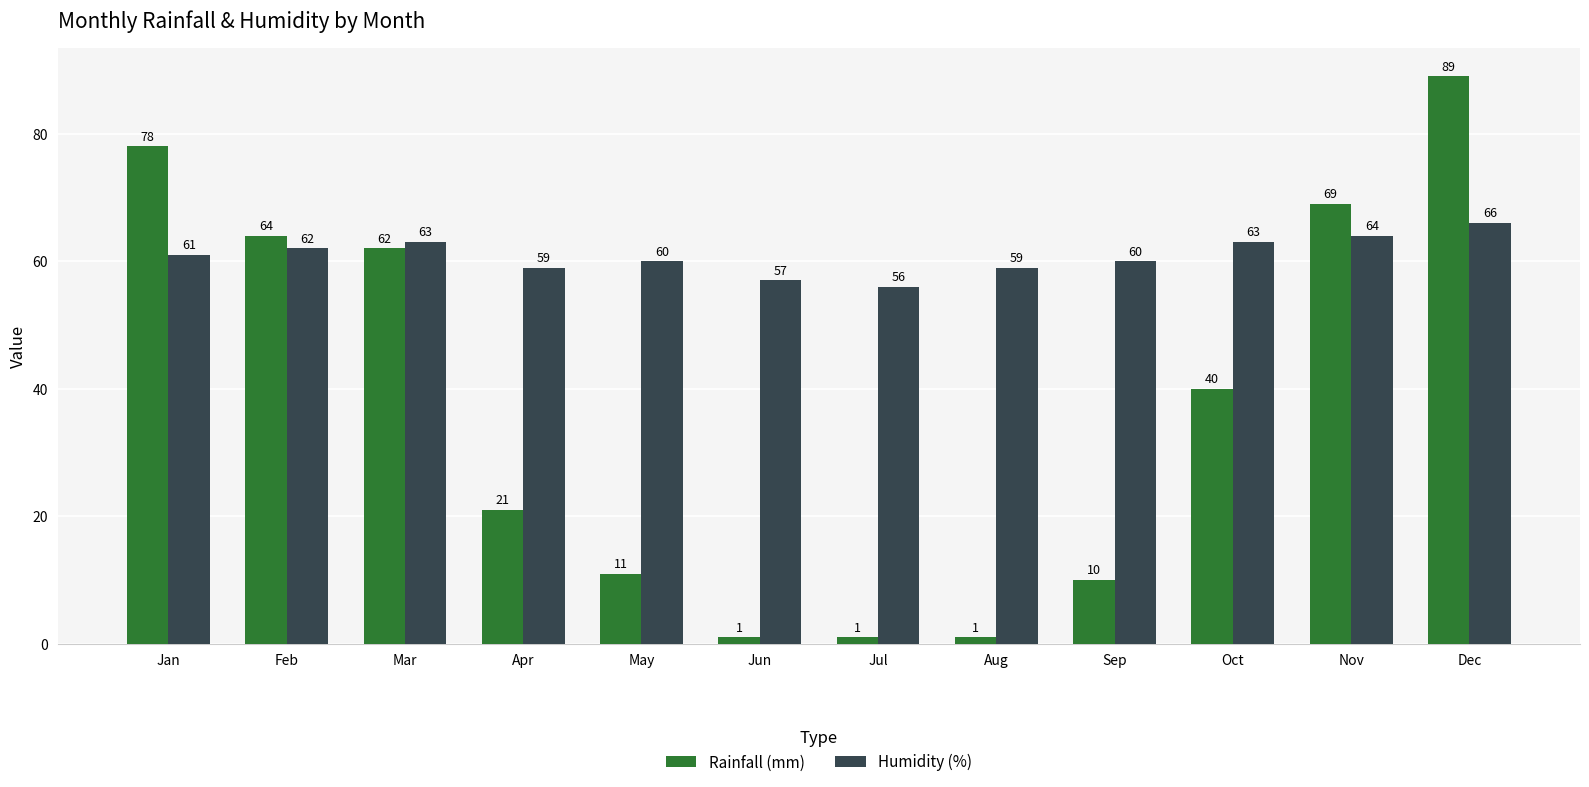

What is the sum of the Rainfall (mm) values at Aug and Jan?

79